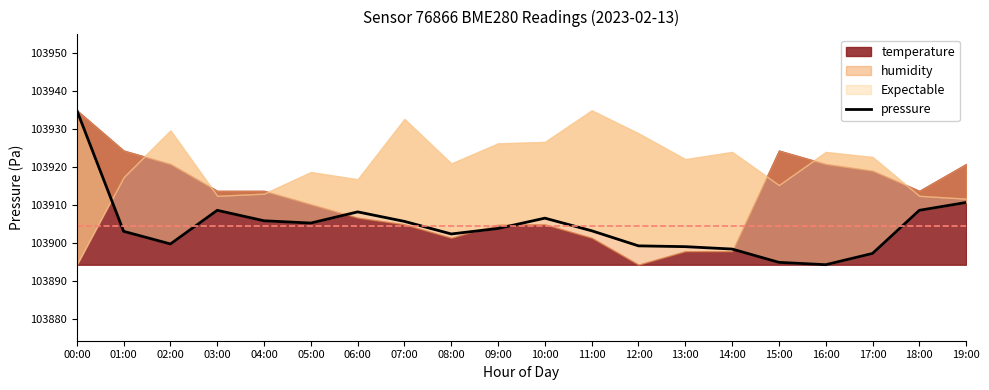

List the labels in order of value, largest first.

00:00, 19:00, 03:00, 18:00, 06:00, 10:00, 04:00, 07:00, 05:00, 09:00, 11:00, 01:00, 08:00, 02:00, 12:00, 13:00, 14:00, 17:00, 15:00, 16:00